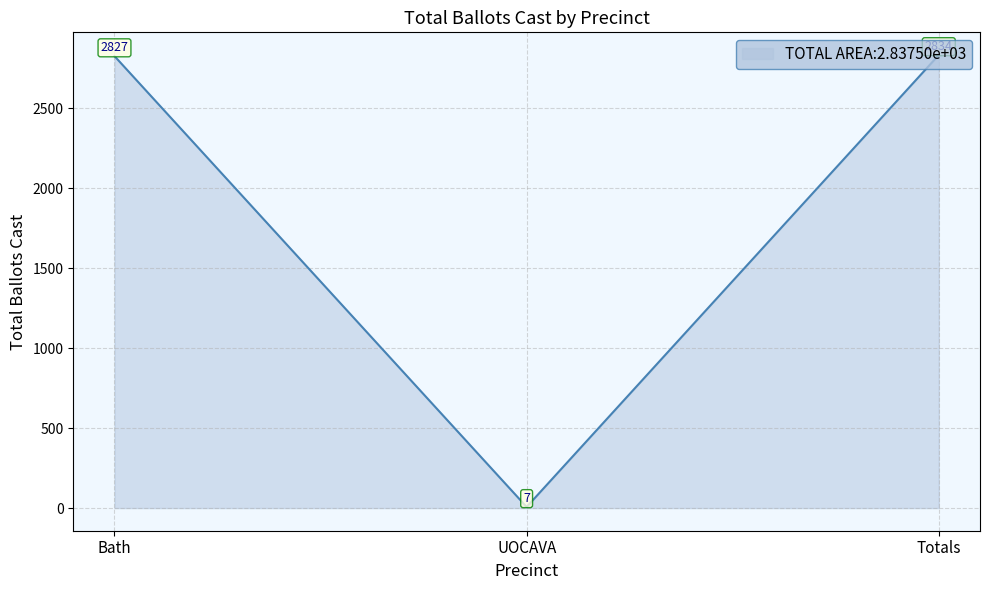

What position from the left is Totals?

3